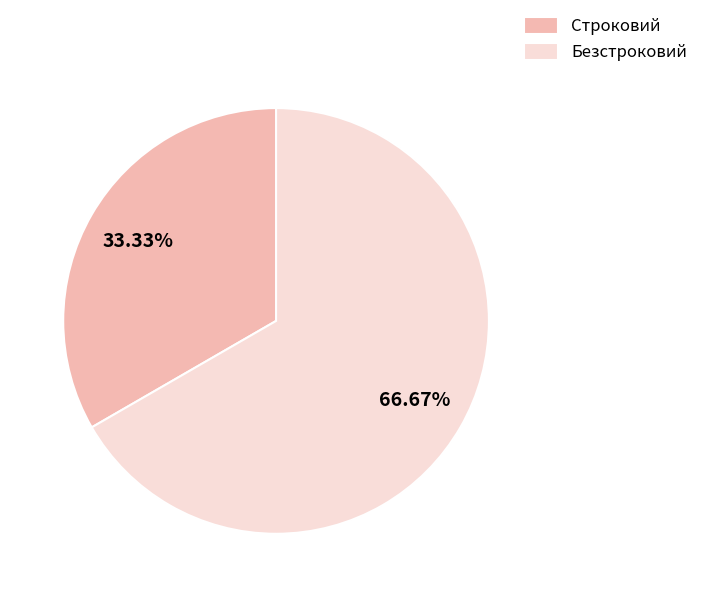

Does any single category account for the majority?

Yes